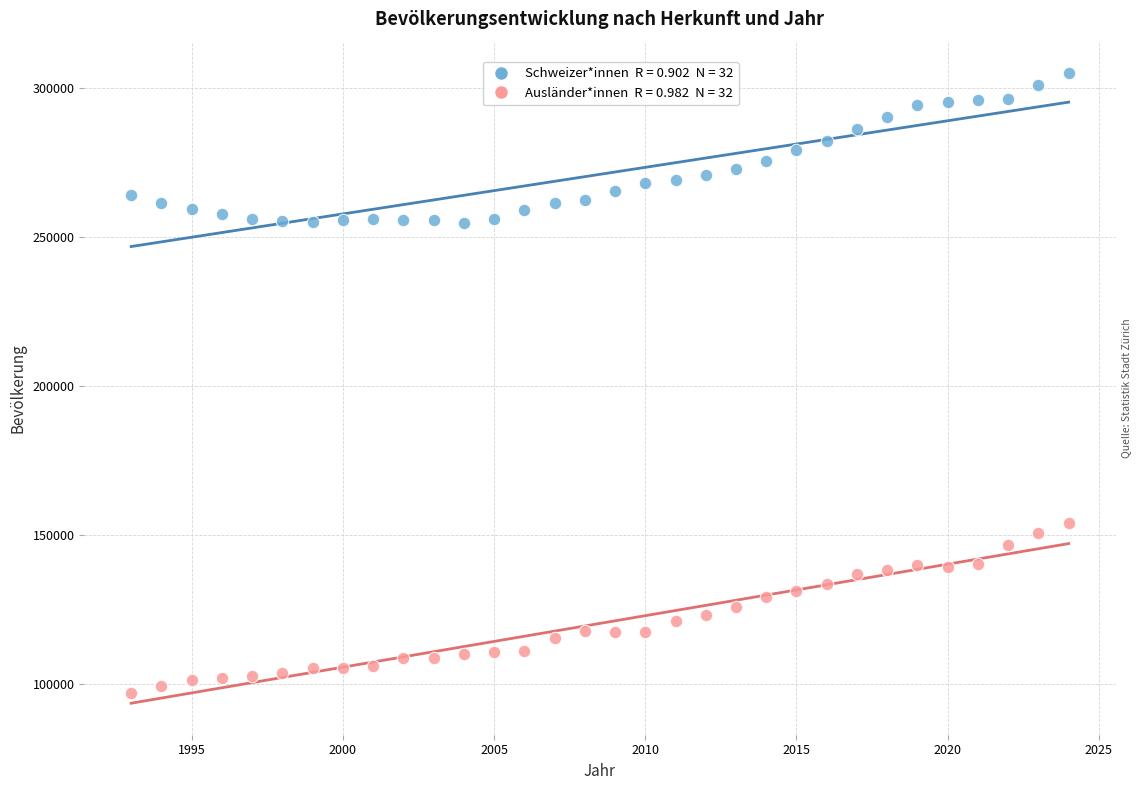

Across all data points, what is the range of X values (max minus min)?

31